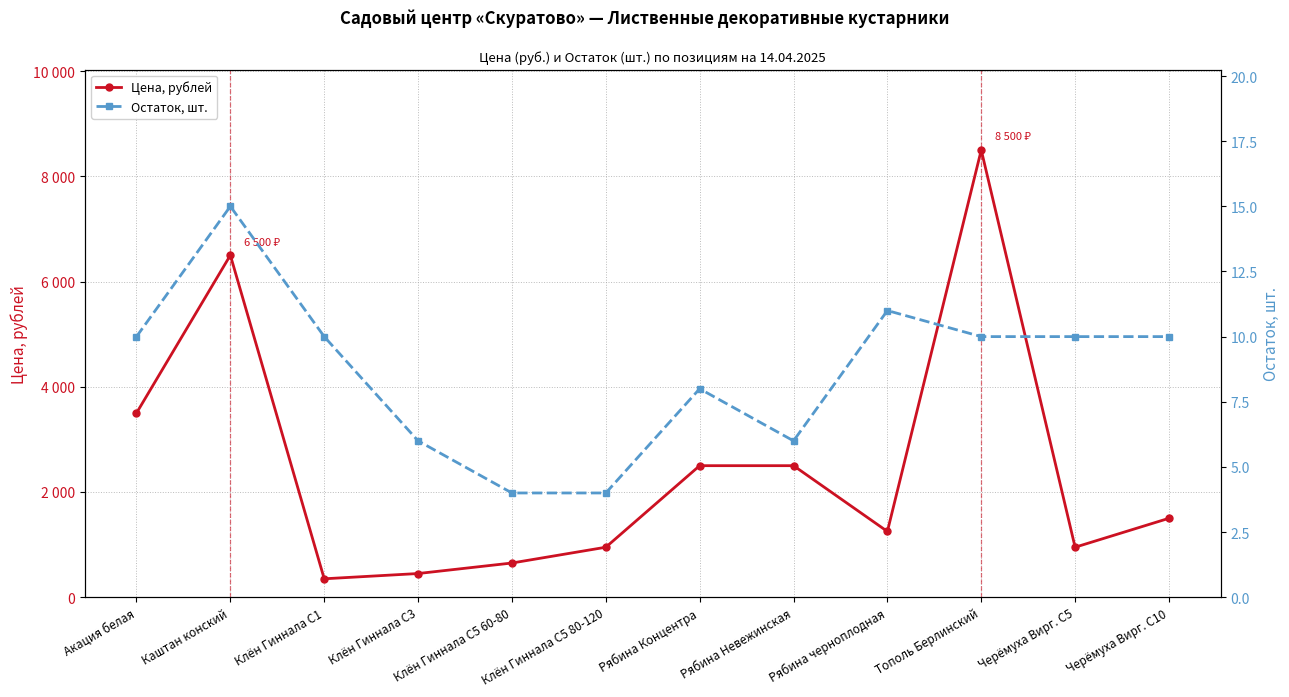

What is the sum of all Остаток, шт. values?

104